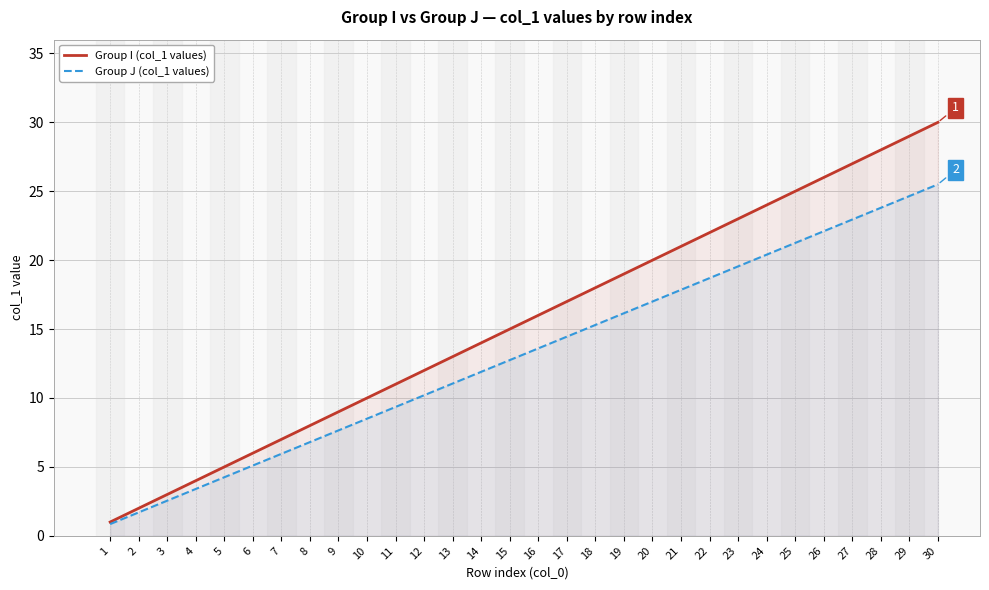

What is the minimum value for Group J (col_1 values)?

0.8